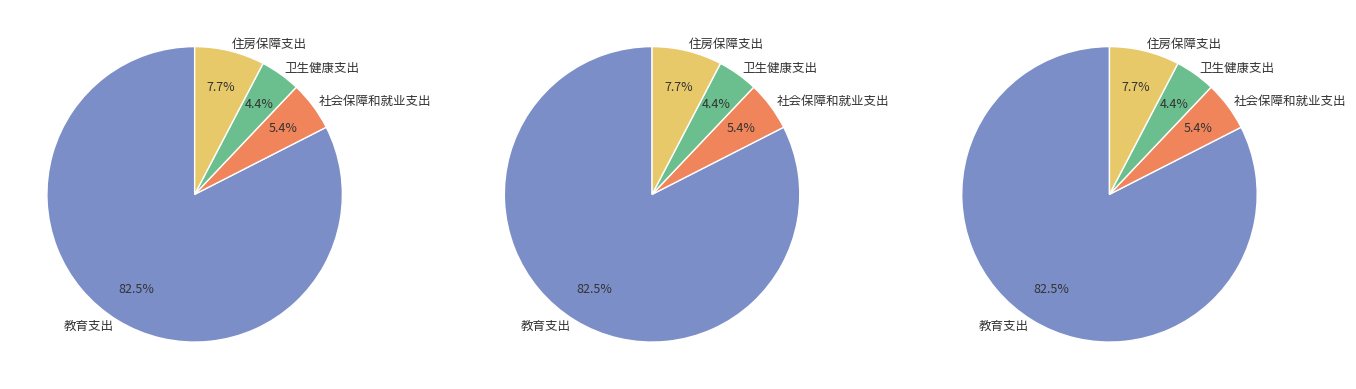

Which slice is the smallest?

卫生健康支出